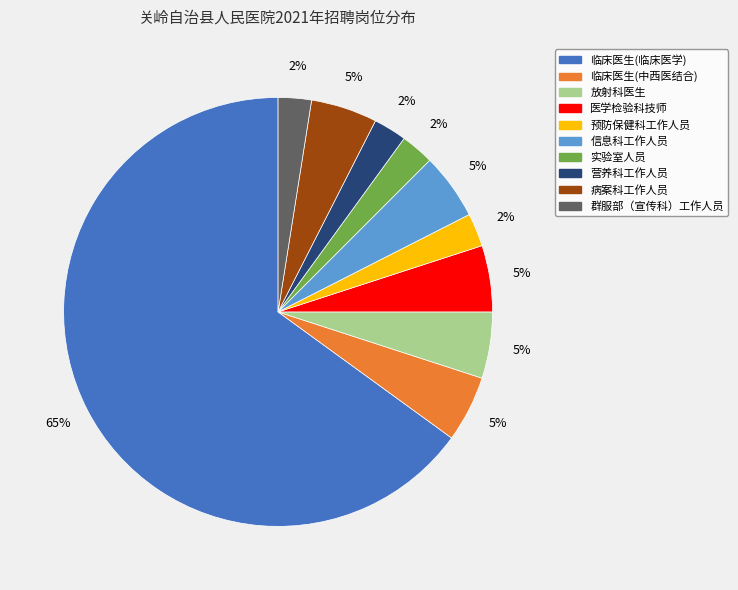

How many segments does this pie chart have?

10